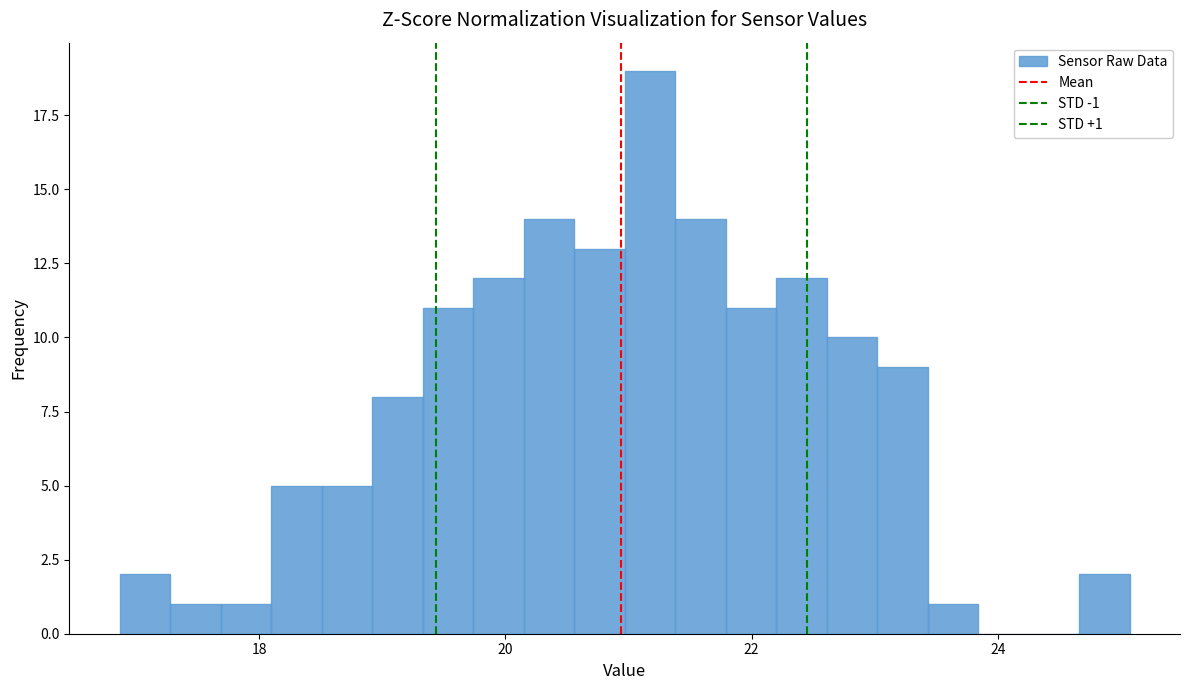

Read against the x-axis, roughly where is the centre of the tallest bar?

21.2